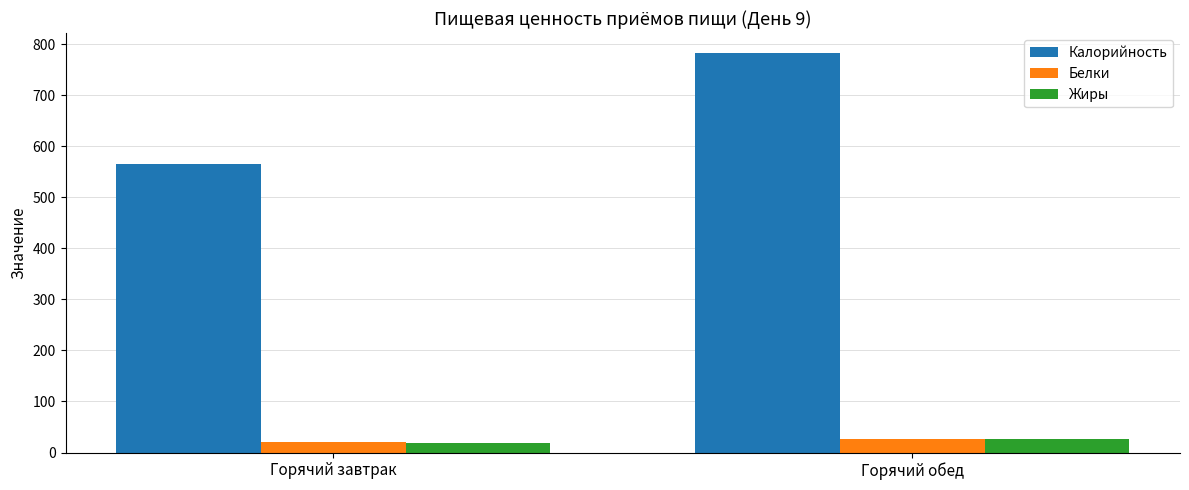

What are all the series names shown in the legend?

Калорийность, Белки, Жиры